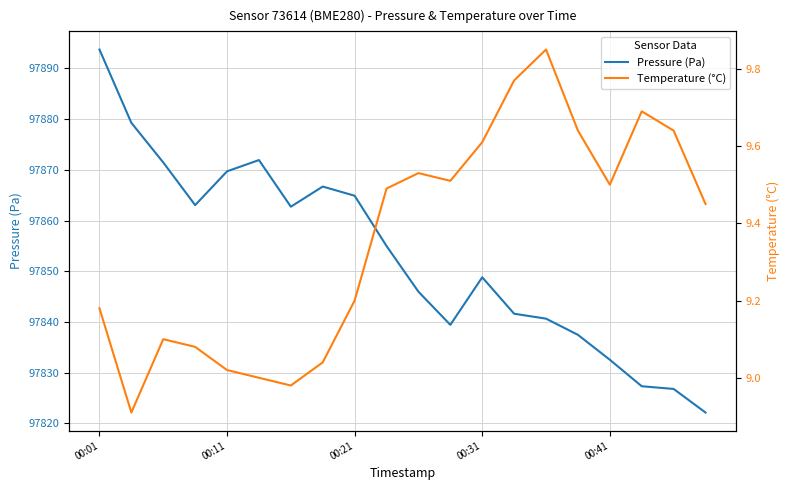

What position from the right is 11?

9